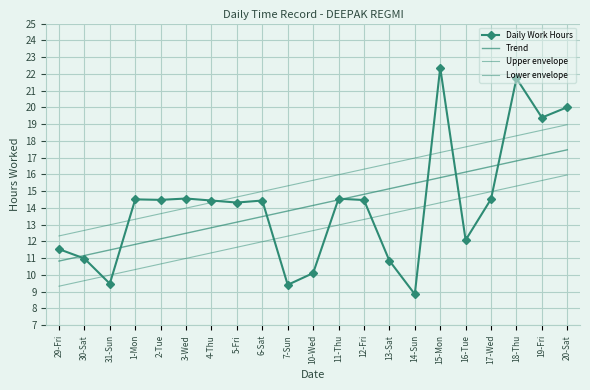

Which series changed the most between 1-Mon and 3-Wed?

Trend